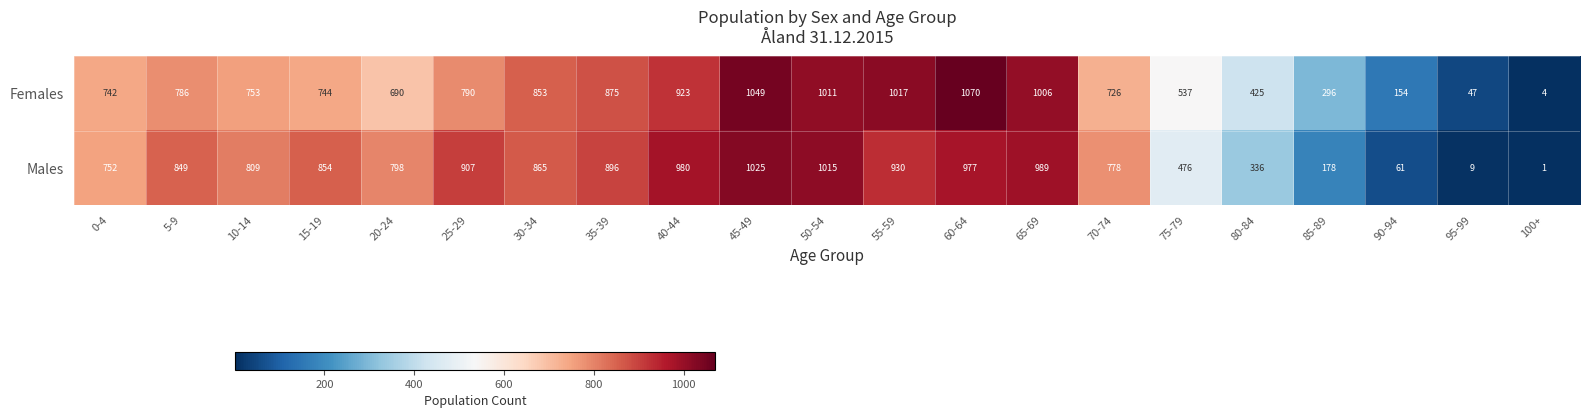

At 75-79, list the series in order from largest to smallest.

Females, Males